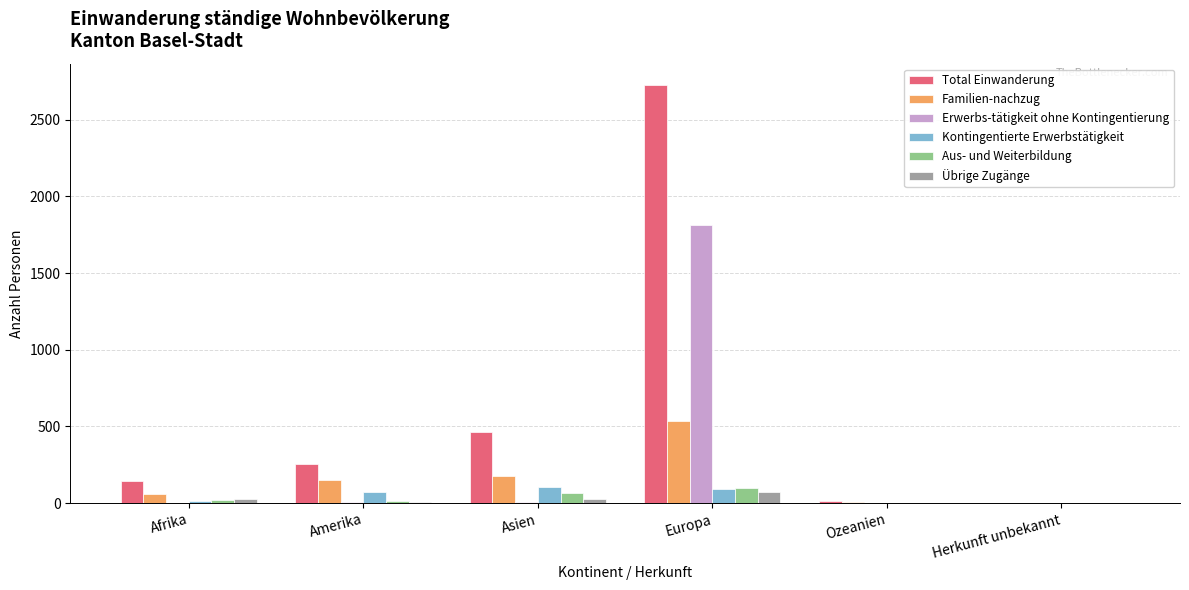

Read the Erwerbs-tätigkeit ohne Kontingentierung value at Europa.

1812